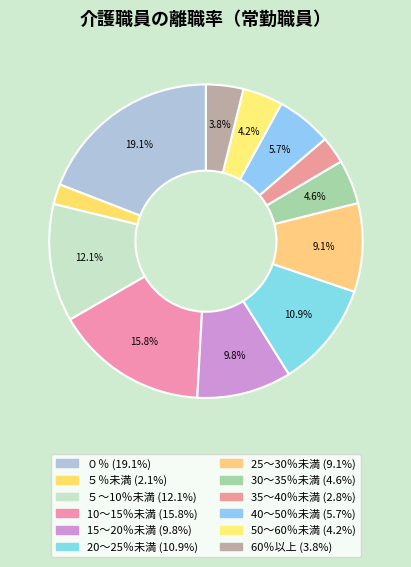

To the nearest percent, what is the difference between the 40～50％未満 and 30～35％未満 slice percentages?

1%